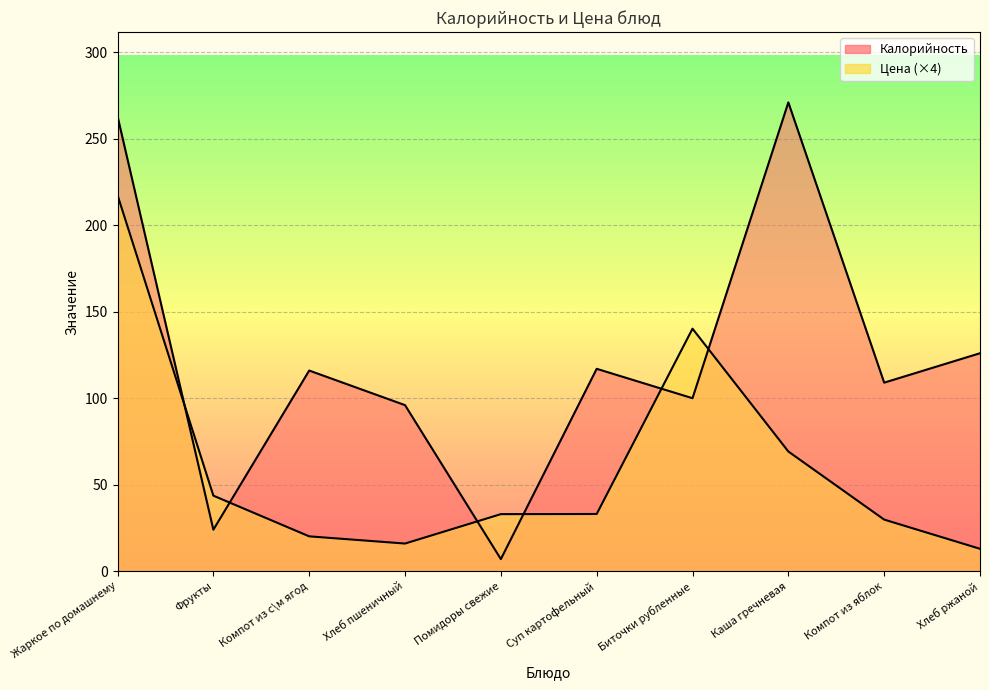

Where does the Калорийность series first go above 116?

Жаркое по домашнему